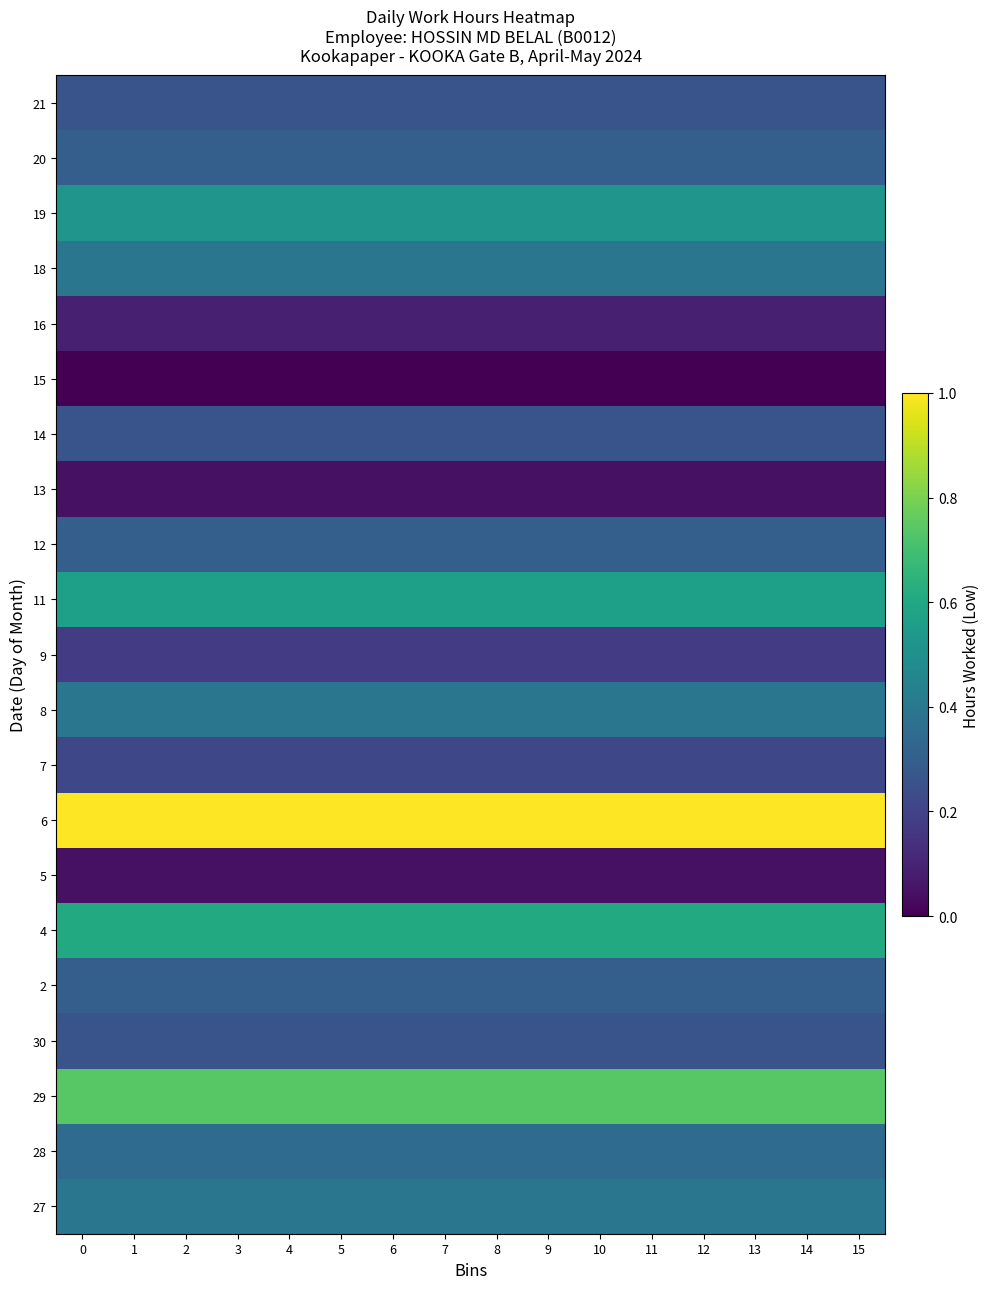

What is the difference between the highest and lowest values at 4?

1.0